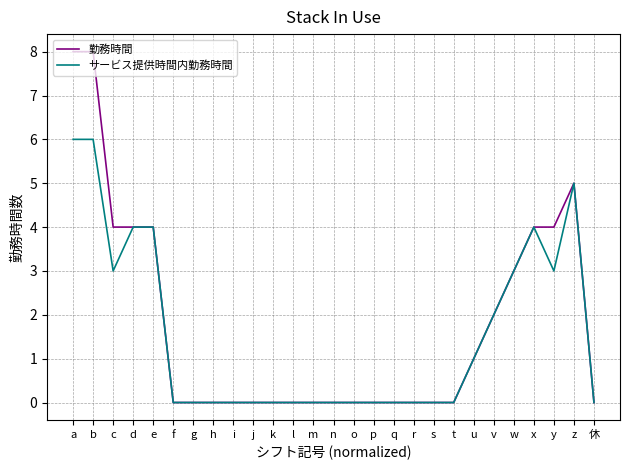

Does the chart have visible grid lines?

Yes